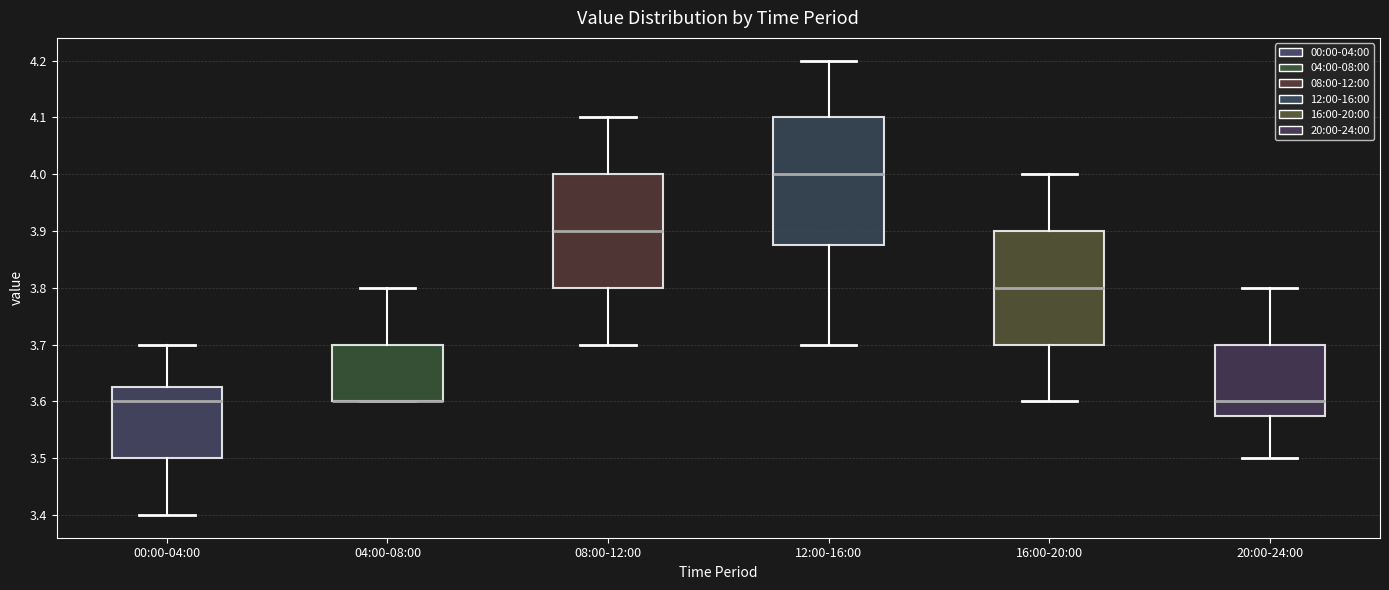

Which box is the tallest, from its lower edge to its upper edge?

12:00-16:00